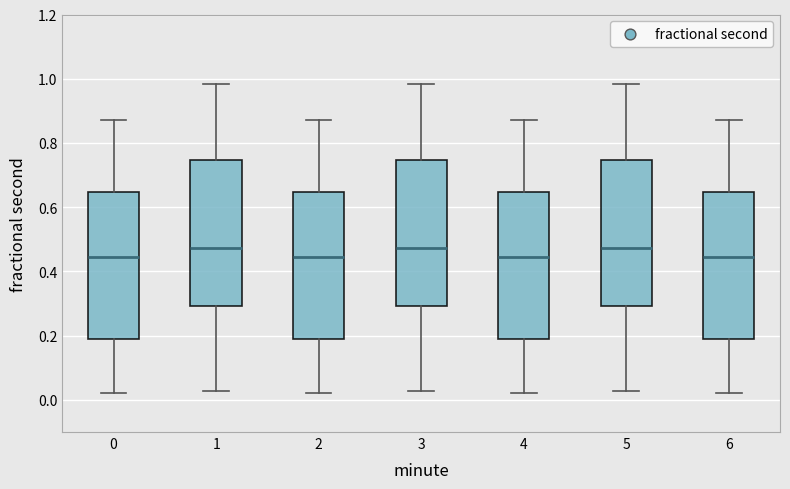

Reading left to right, transcribe this box plot: for each box, give where its median line is, the range the box spans, and where its two whiskers end, as read against the y-axis. The values are not printed on the chart, so give them approximately, as read against the axis.

0: median 0.44, box 0.20 to 0.64, whiskers 0.02 to 0.88
1: median 0.48, box 0.30 to 0.74, whiskers 0.02 to 0.98
2: median 0.44, box 0.20 to 0.64, whiskers 0.02 to 0.88
3: median 0.48, box 0.30 to 0.74, whiskers 0.02 to 0.98
4: median 0.44, box 0.20 to 0.64, whiskers 0.02 to 0.88
5: median 0.48, box 0.30 to 0.74, whiskers 0.02 to 0.98
6: median 0.44, box 0.20 to 0.64, whiskers 0.02 to 0.88